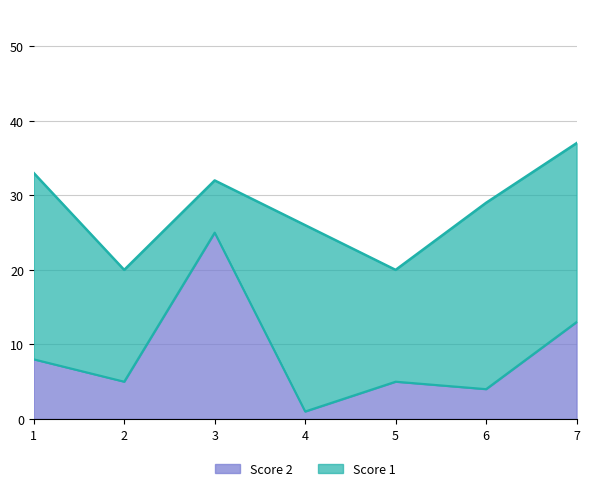

How many lines are shown in the chart?

2